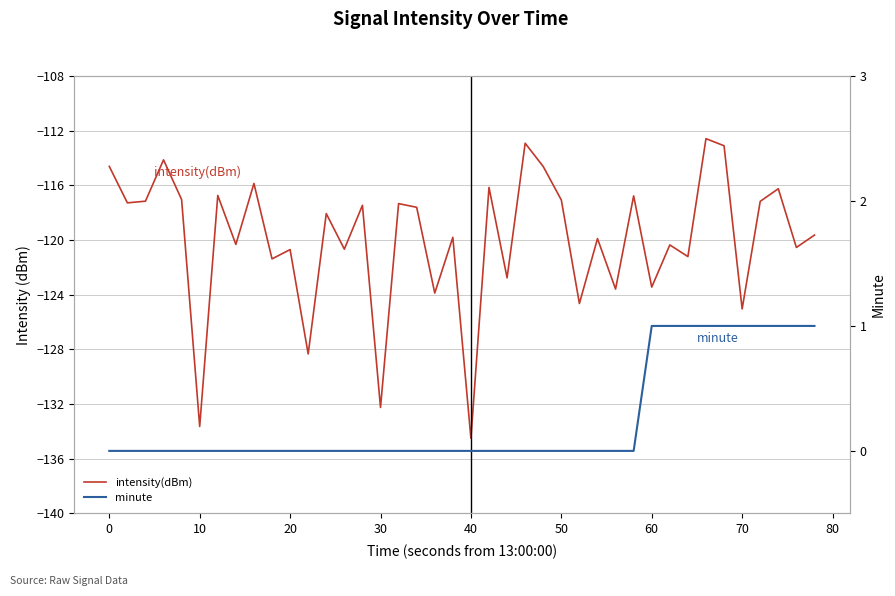

What are all the series names shown in the legend?

intensity(dBm), minute